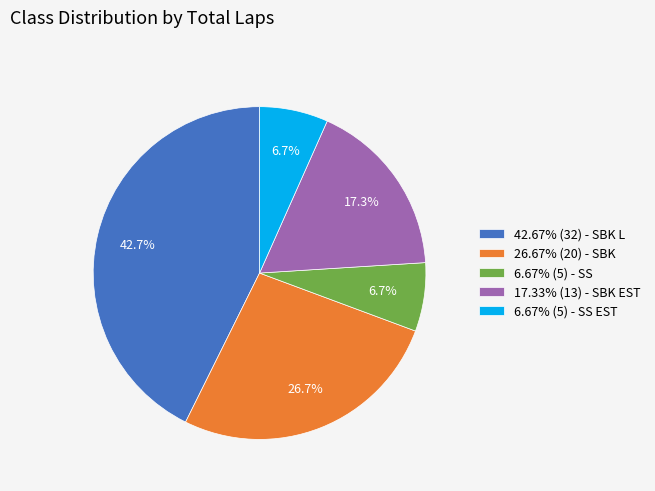

Approximately how many times larger is the value at 6.67% (5) - SS compared to 6.67% (5) - SS EST?

1.0